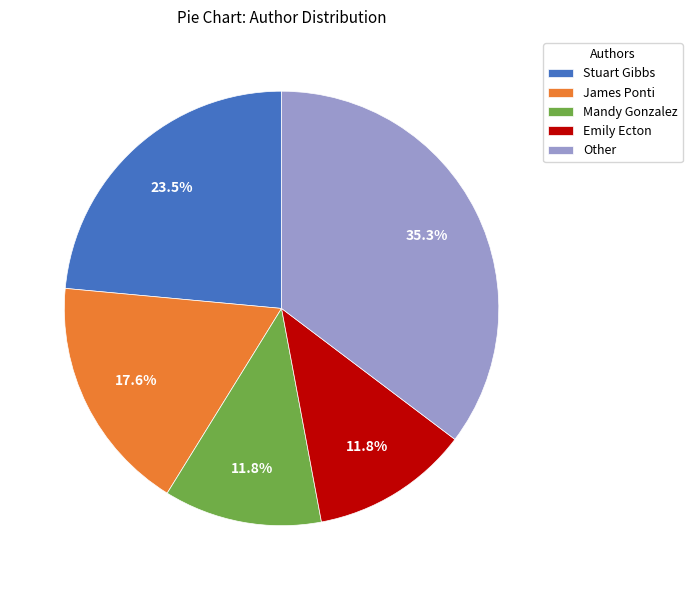

To the nearest percent, what is the difference between the largest and smallest slice percentages?

24%